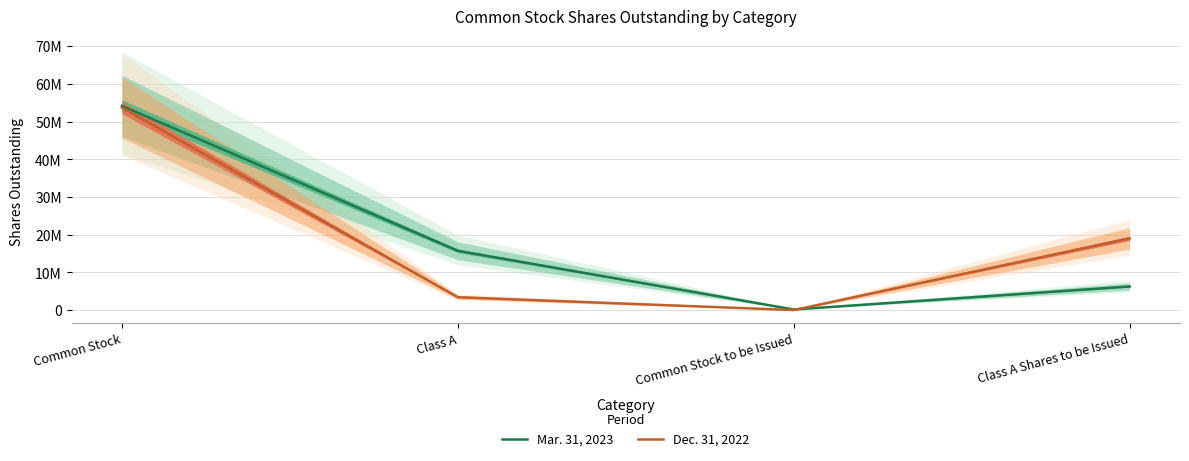

Where is the first local minimum for Dec. 31, 2022?

Common Stock to be Issued